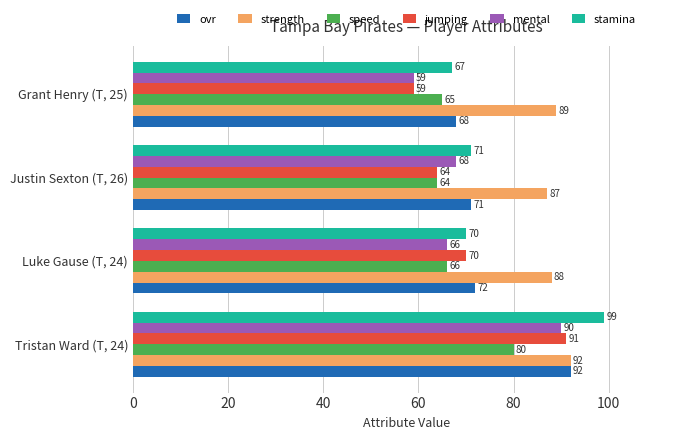

What are all the series names shown in the legend?

ovr, strength, speed, jumping, mental, stamina